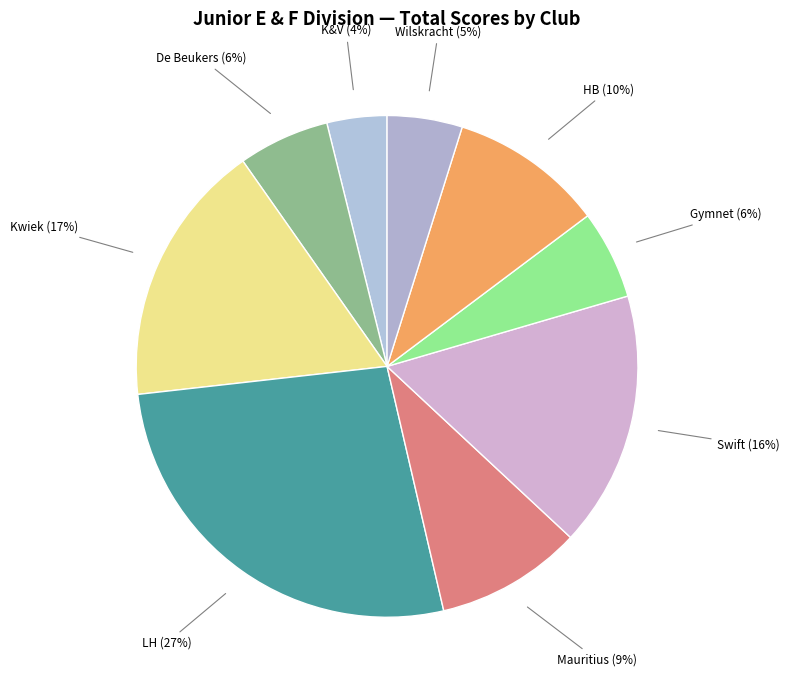

Which category has the biggest portion of the pie?

LH